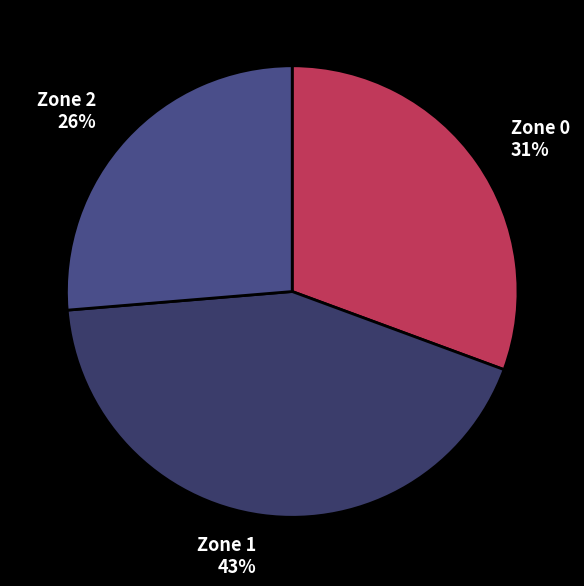

Which has a higher value, Zone 0 or Zone 1?

Zone 1